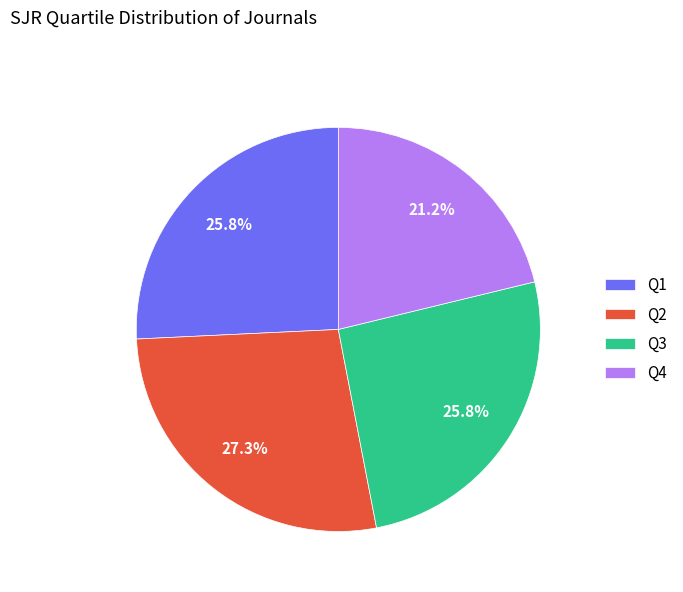

How many segments does this pie chart have?

4